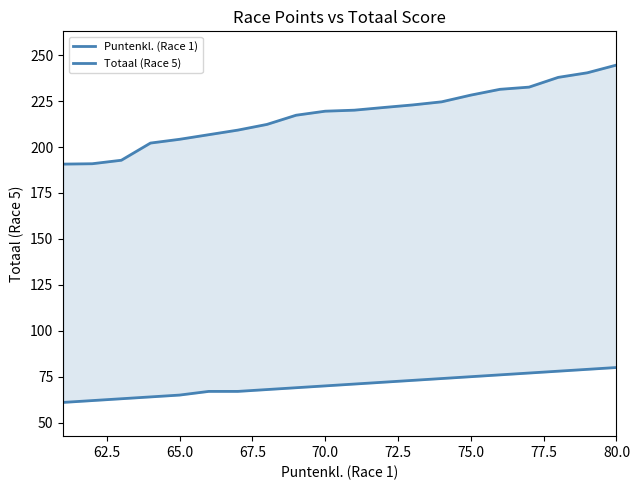

Does the chart have visible grid lines?

No